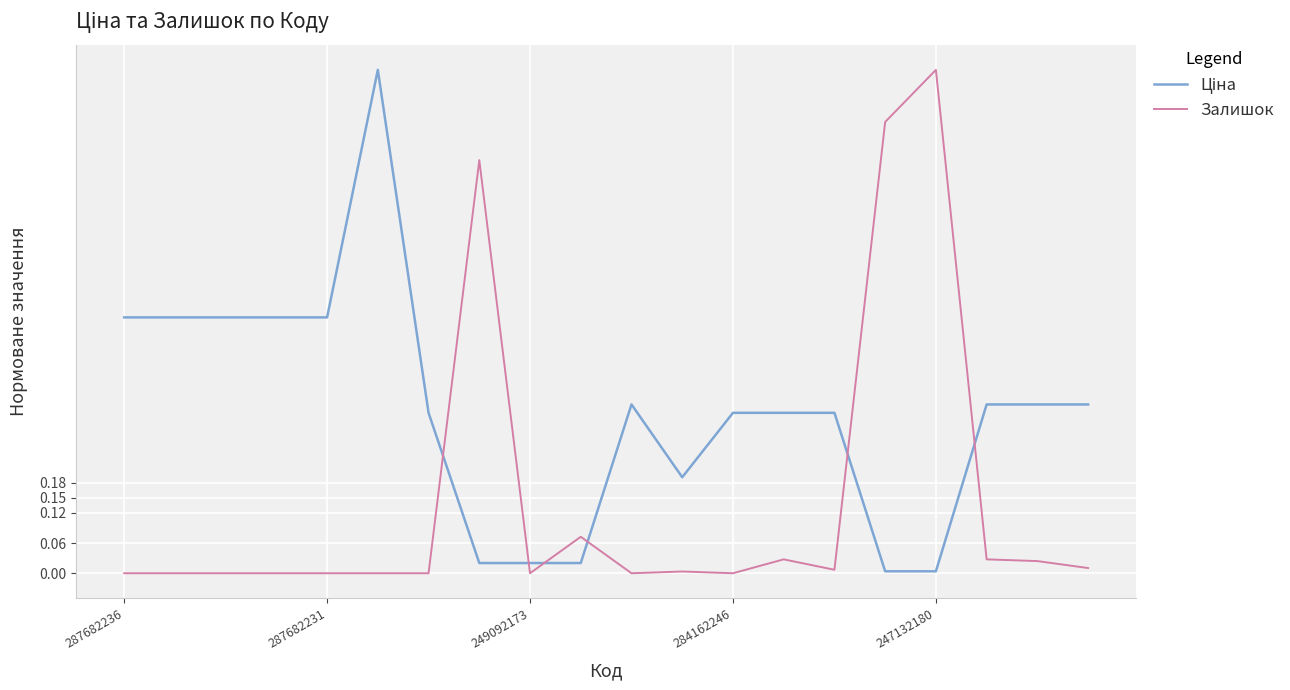

What is the difference between the maximum and minimum values in the Залишок series?

1.0